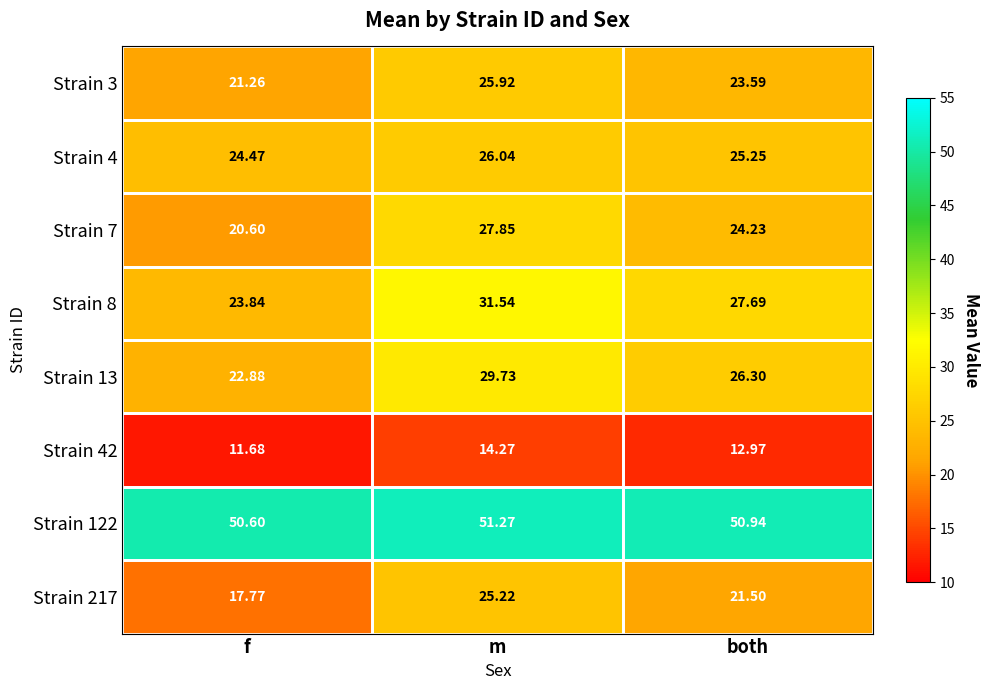

Rank the categories by Strain 3 value from highest to lowest.

m, both, f